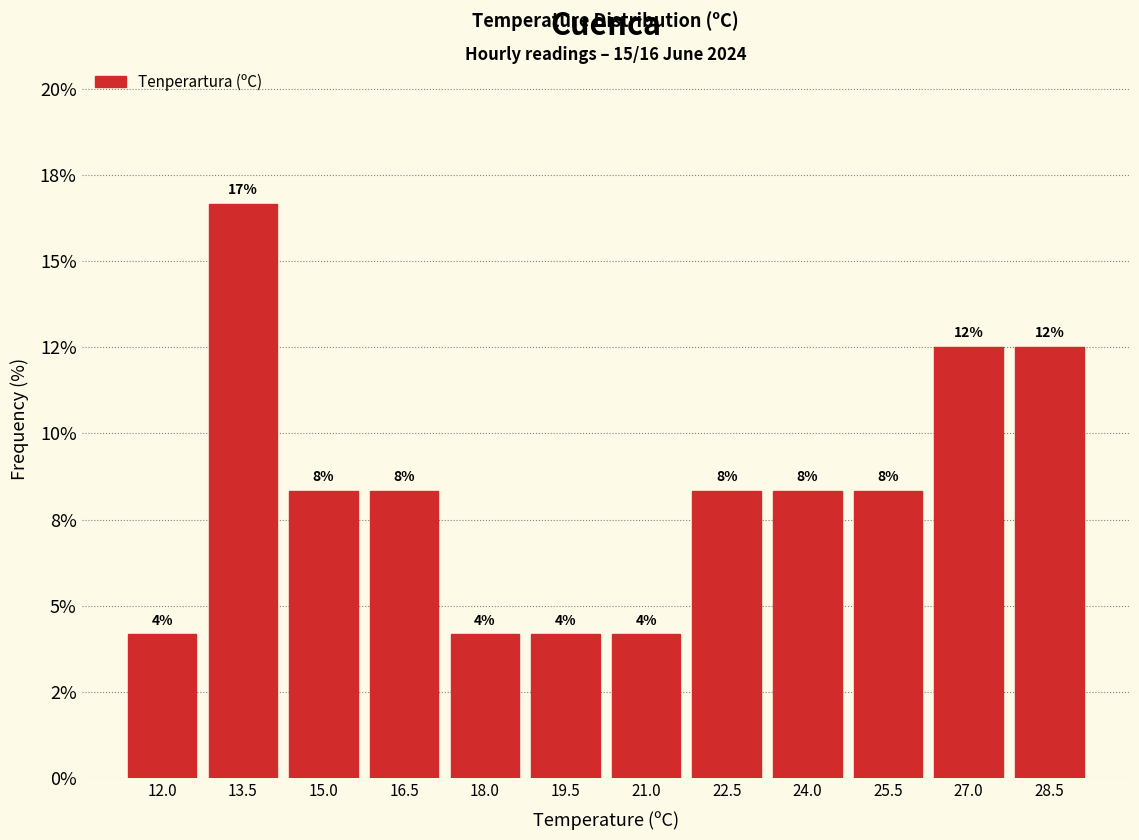

Are the bars horizontal?

No